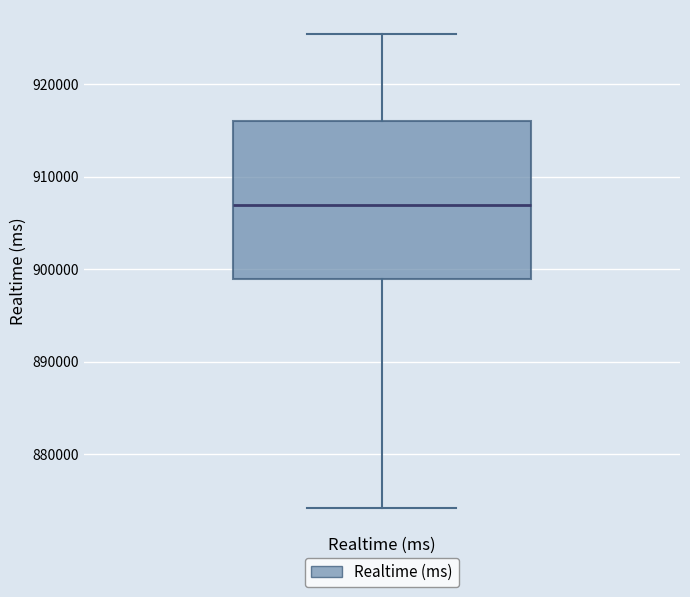

Transcribe this box plot: give where the median line is, the range the box spans, and where the two whiskers end, as read against the y-axis. The values are not printed on the chart, so give them approximately, as read against the axis.

median 907000, box 899000 to 916000, whiskers 874000 to 925000